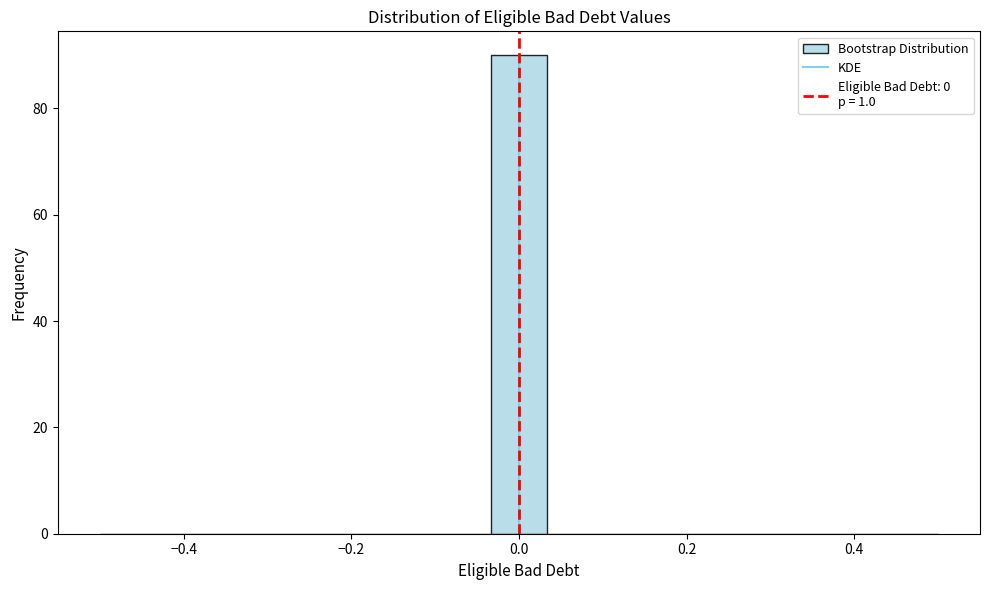

Around what value on the x-axis is the tallest bar? Give the approximate position of its centre, as read against the axis.

0.00